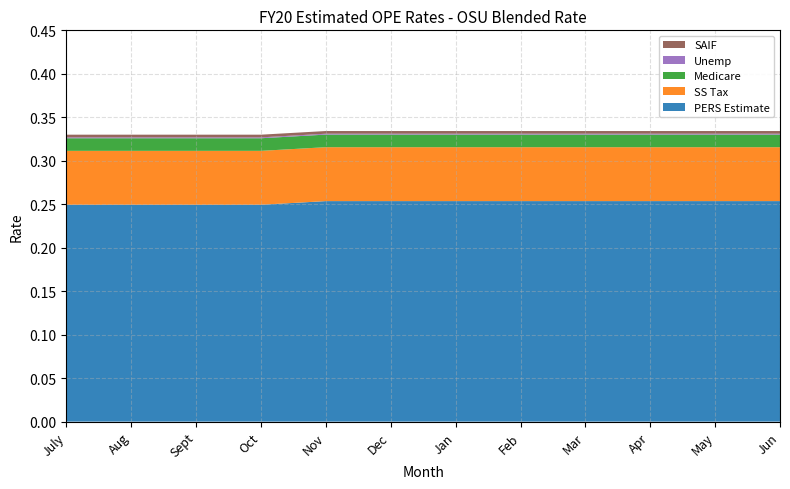

Reading left to right, what are all the values shown in this chart?

PERS Estimate: July=0.2	Aug=0.2	Sept=0.2	Oct=0.2	Nov=0.3	Dec=0.3	Jan=0.3	Feb=0.3	Mar=0.3	Apr=0.3	May=0.3	Jun=0.3
SS Tax: July=0.1	Aug=0.1	Sept=0.1	Oct=0.1	Nov=0.1	Dec=0.1	Jan=0.1	Feb=0.1	Mar=0.1	Apr=0.1	May=0.1	Jun=0.1
Medicare: July=0.0	Aug=0.0	Sept=0.0	Oct=0.0	Nov=0.0	Dec=0.0	Jan=0.0	Feb=0.0	Mar=0.0	Apr=0.0	May=0.0	Jun=0.0
Unemp: July=0.0	Aug=0.0	Sept=0.0	Oct=0.0	Nov=0.0	Dec=0.0	Jan=0.0	Feb=0.0	Mar=0.0	Apr=0.0	May=0.0	Jun=0.0
SAIF: July=0.0	Aug=0.0	Sept=0.0	Oct=0.0	Nov=0.0	Dec=0.0	Jan=0.0	Feb=0.0	Mar=0.0	Apr=0.0	May=0.0	Jun=0.0